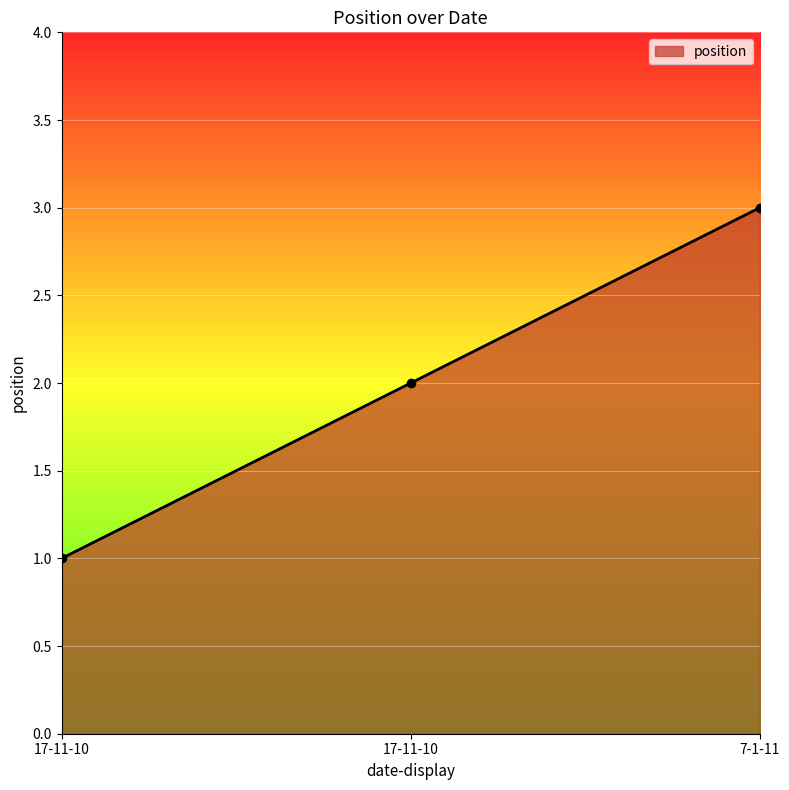

How many lines are shown in the chart?

1